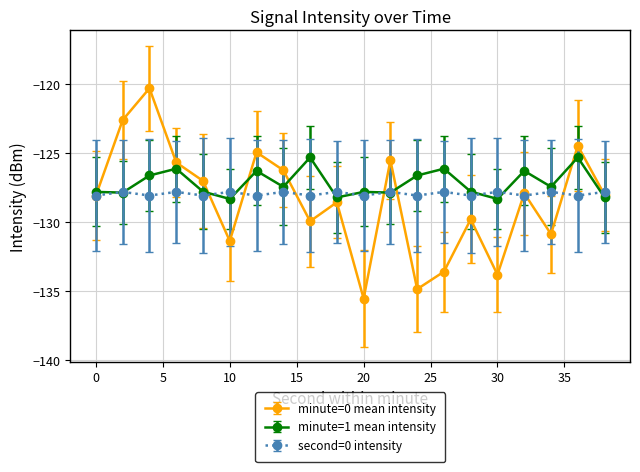

Rank the series by their maximum value, from lowest to highest.

second=0 intensity, minute=1 mean intensity, minute=0 mean intensity